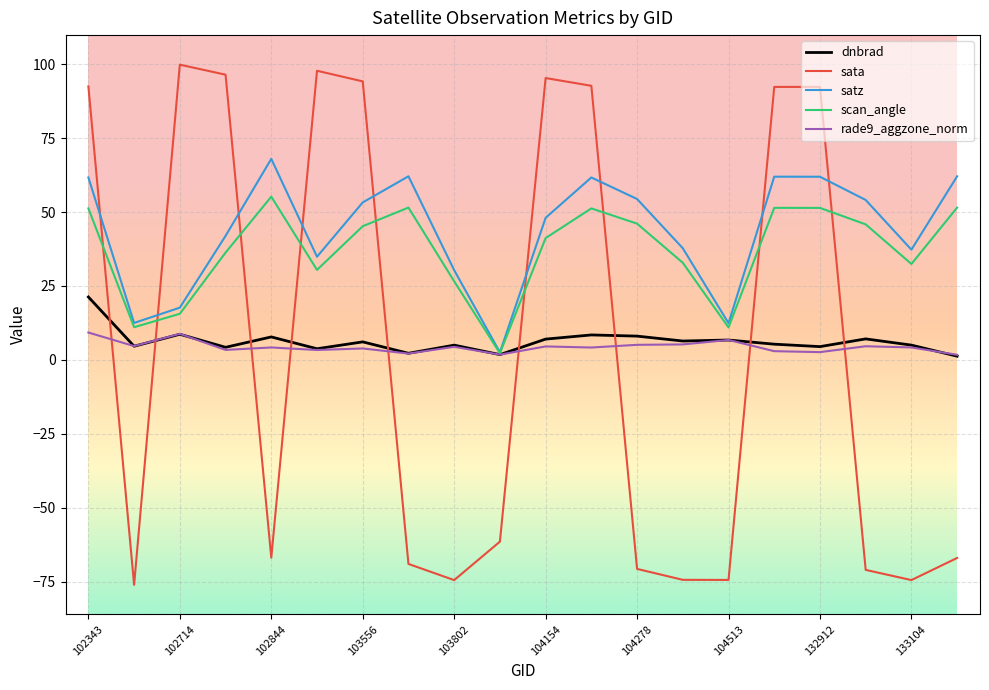

After their last crossing, which series has the higher values: sata or scan_angle?

scan_angle